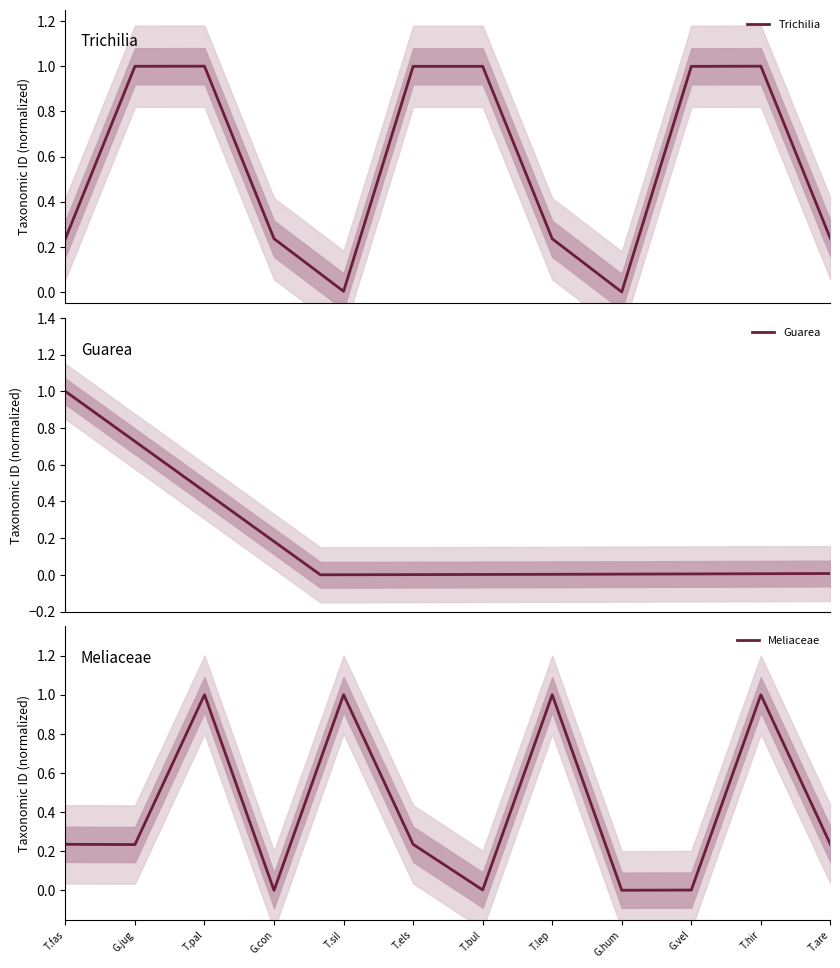

True or false: Guarea has more than 2 points higher than both neighbors.

False